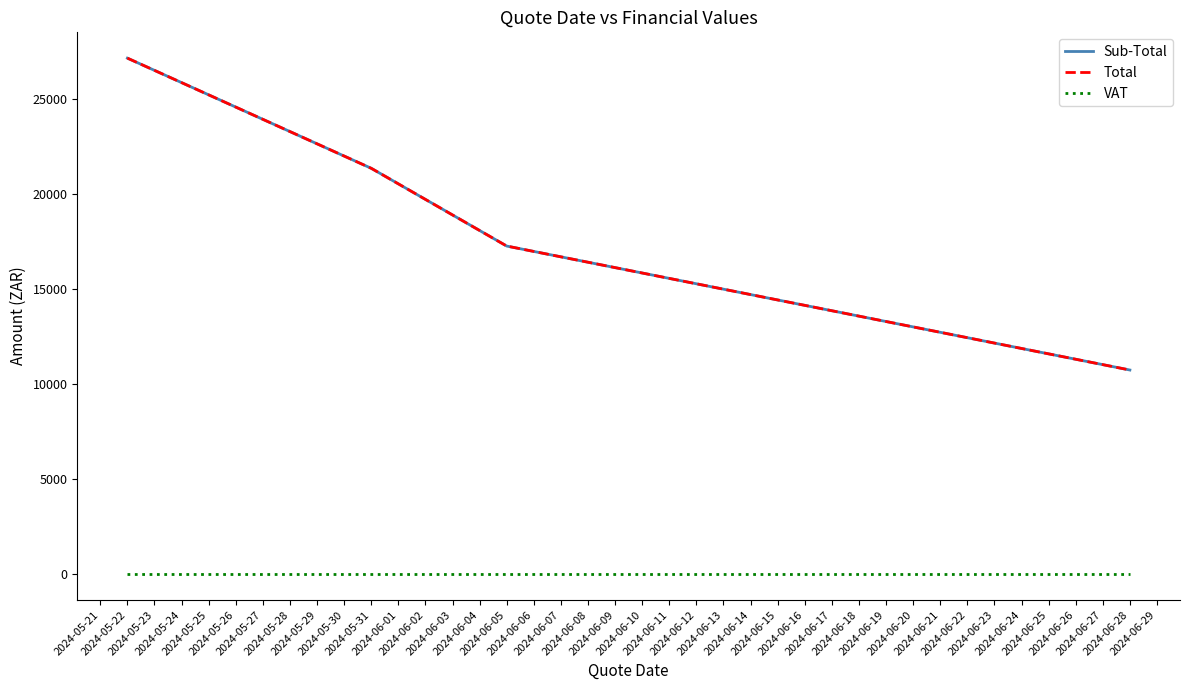

True or false: Total has more than 2 points higher than both neighbors.

False